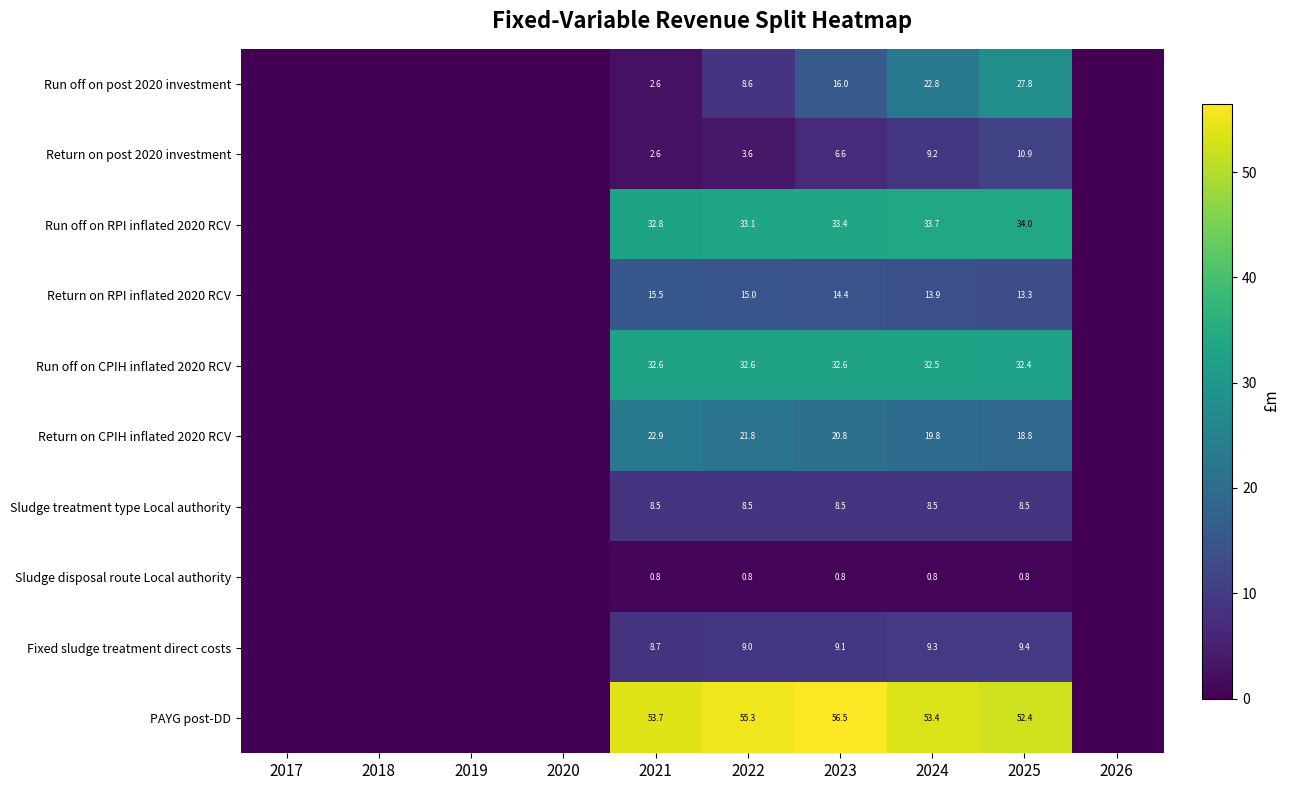

What is the difference between the Return on RPI inflated 2020 RCV values at 2021 and 2025?

2.2